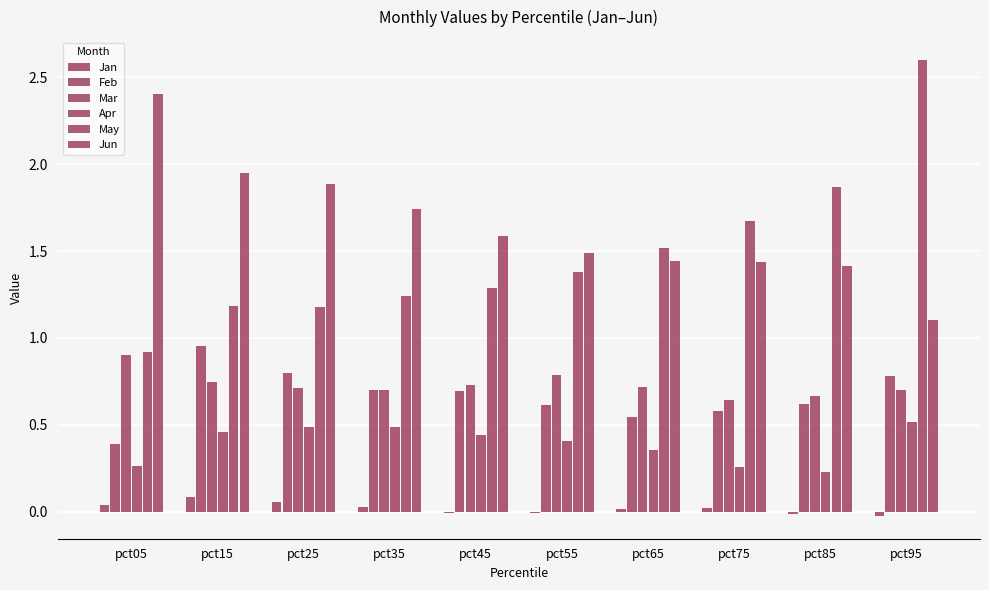

Count the number of data series in this chart.

6